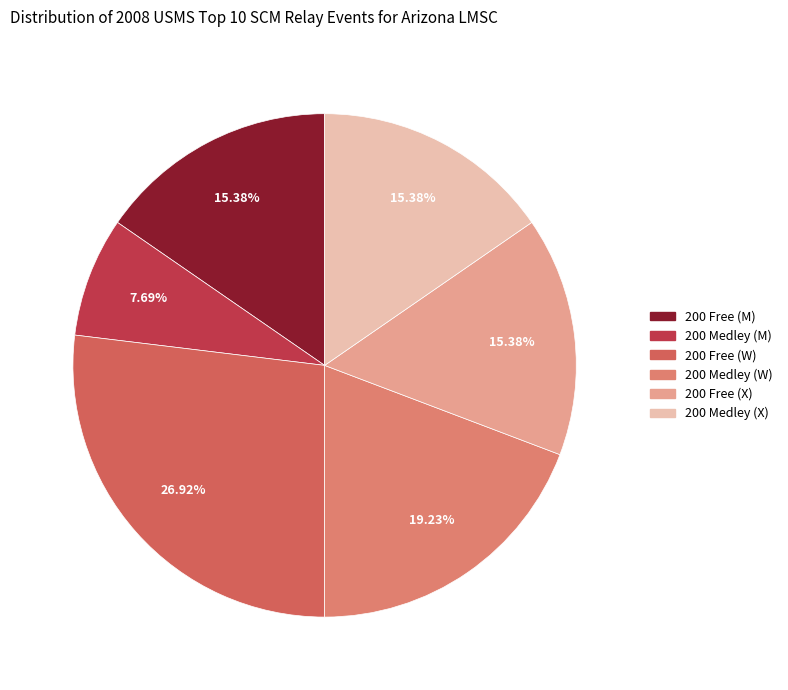

To the nearest percent, what portion does 200 Free (W) represent?

27%